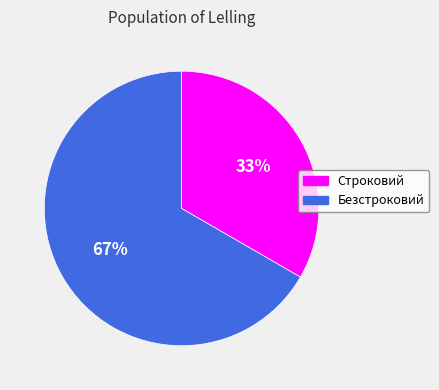

What percentage is the Строковий slice, to the nearest percent?

33%